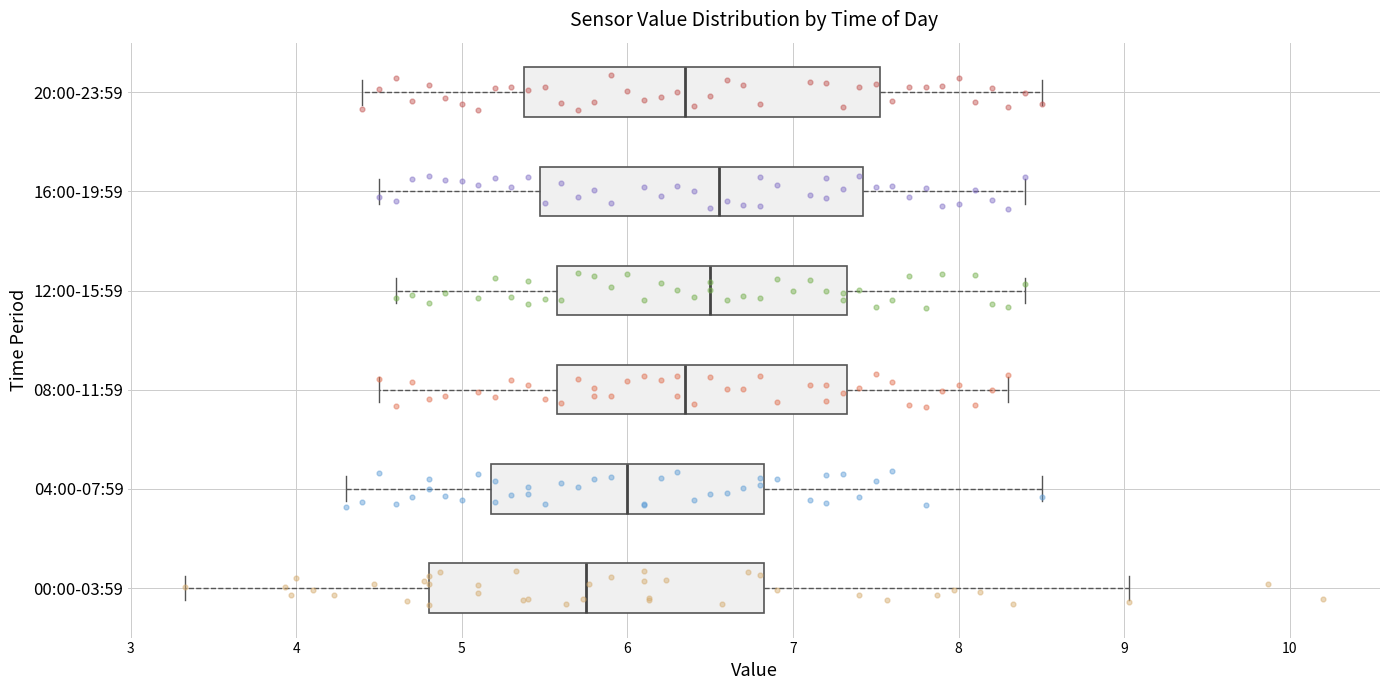

Comparing the boxes themselves (not the whiskers), which one is the widest?

20:00-23:59